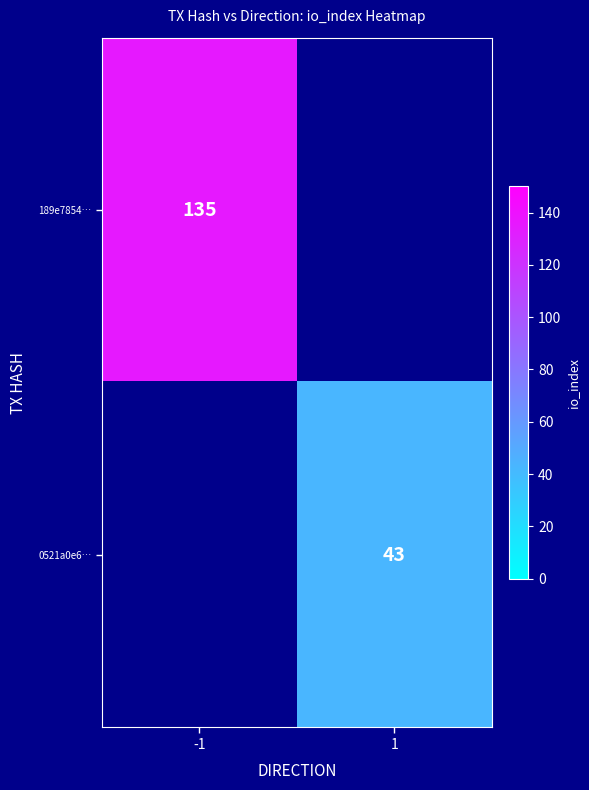

True or false: 0521a0e6… has a value of 43 at 1.

True